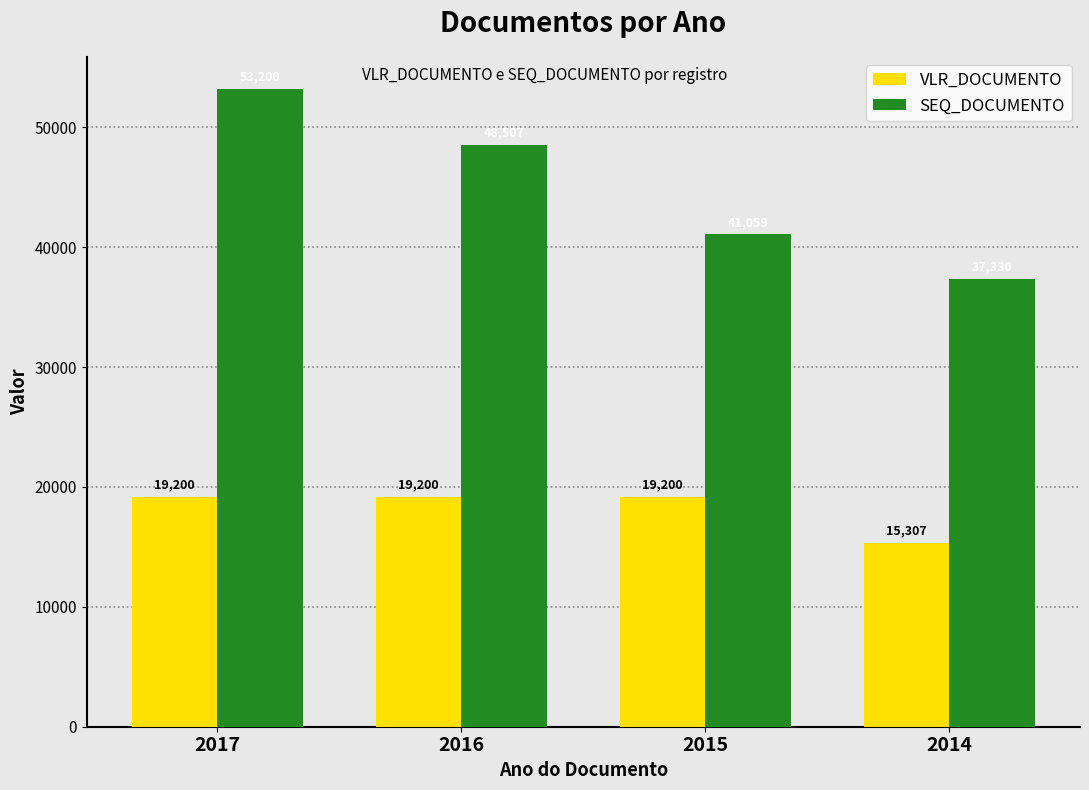

What is the difference between the maximum and second lowest values in the SEQ_DOCUMENTO series?

12141.0